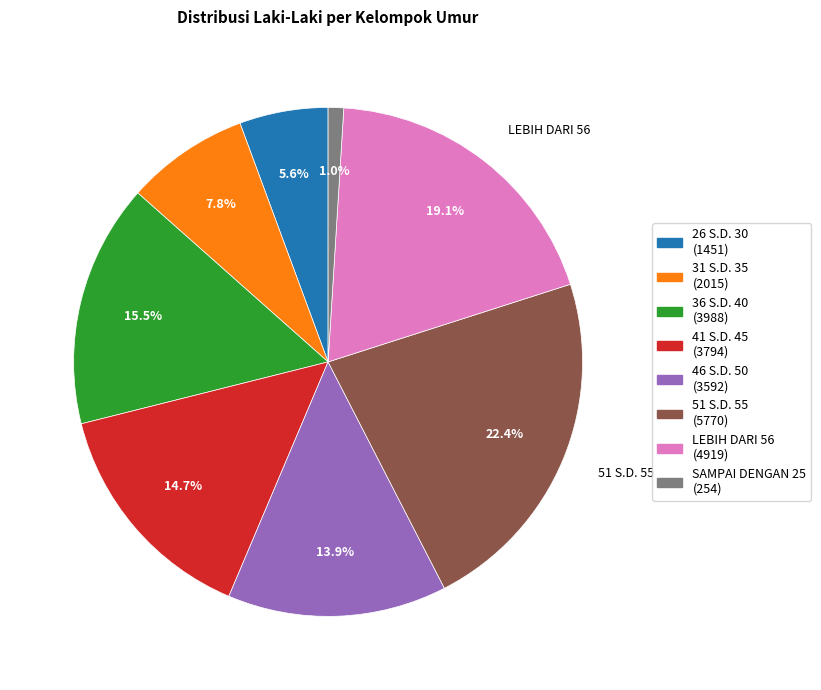

Is there any slice that represents more than half of the pie?

No